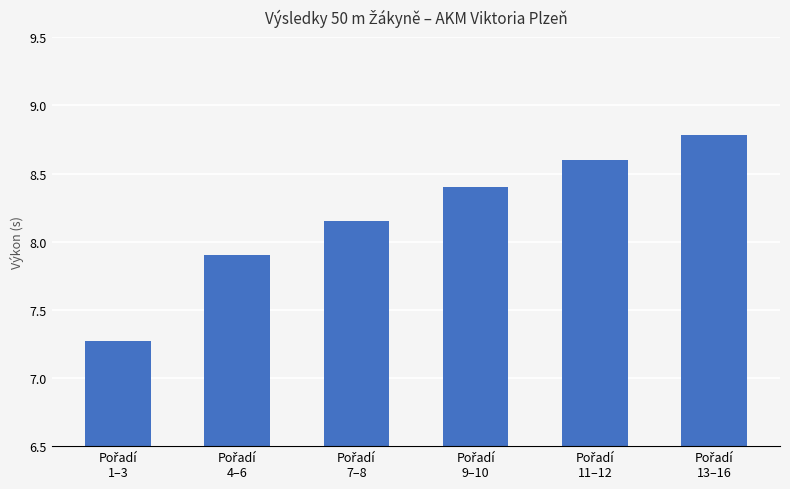

What is the value of the 6th bar from the left?

8.8